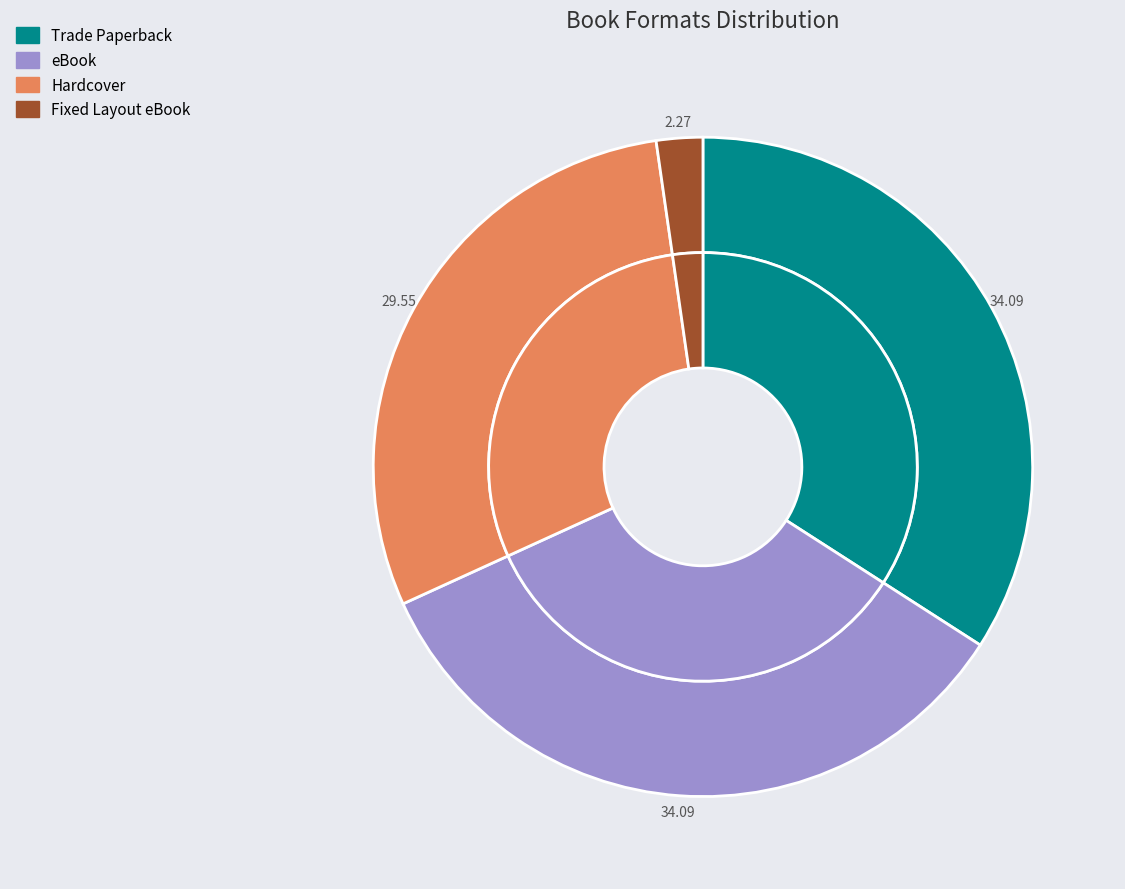

To the nearest percent, what is the difference between the Trade Paperback and Hardcover slice percentages?

5%